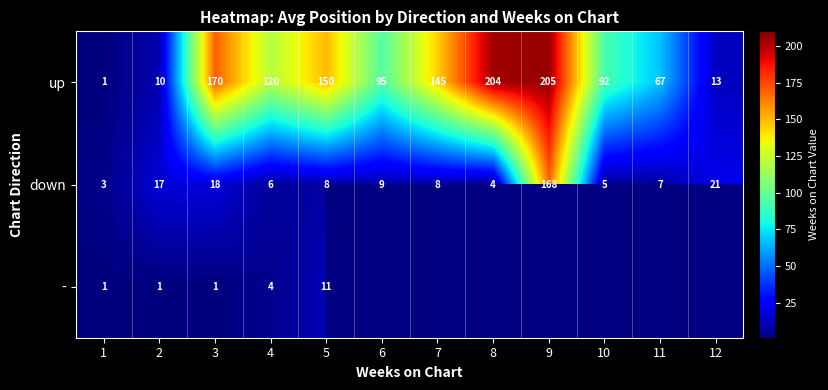

Where does the down series first go above 8?

2